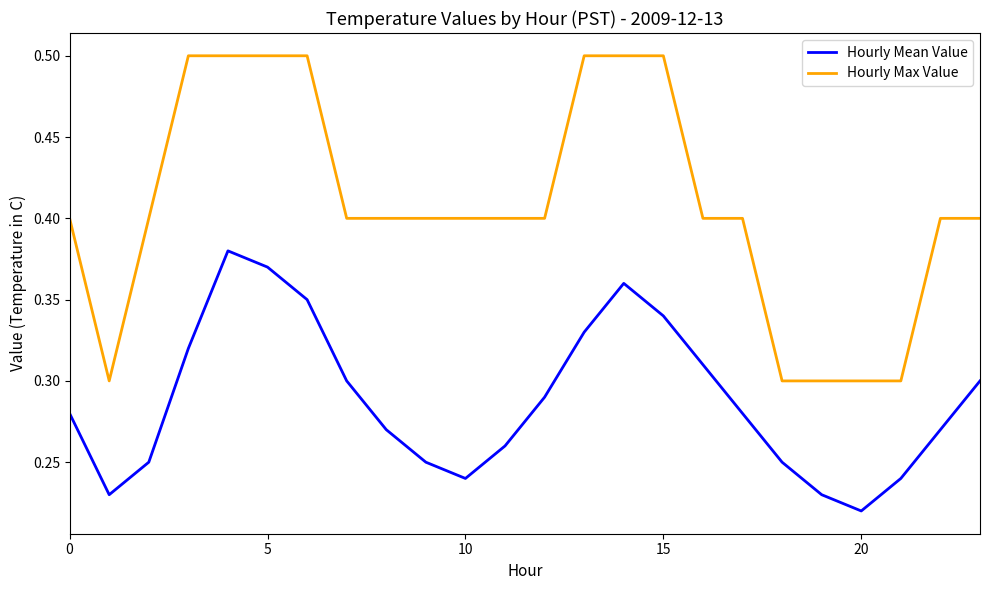

Is this an area chart (filled region under the line)?

No